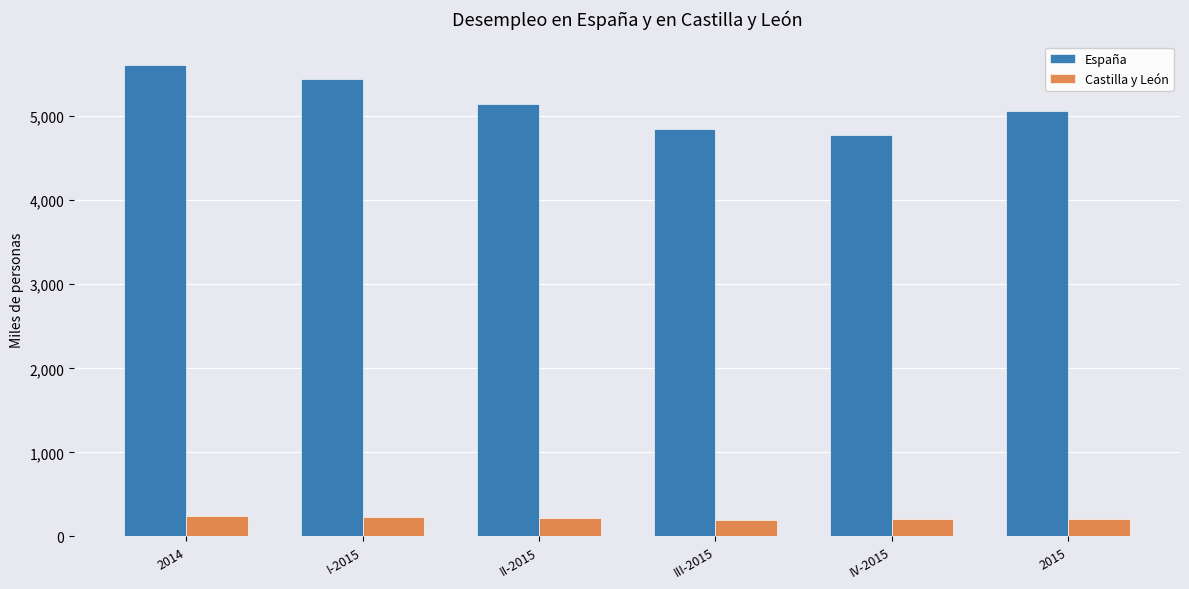

What is the total value across all series at 2014?

5851.5